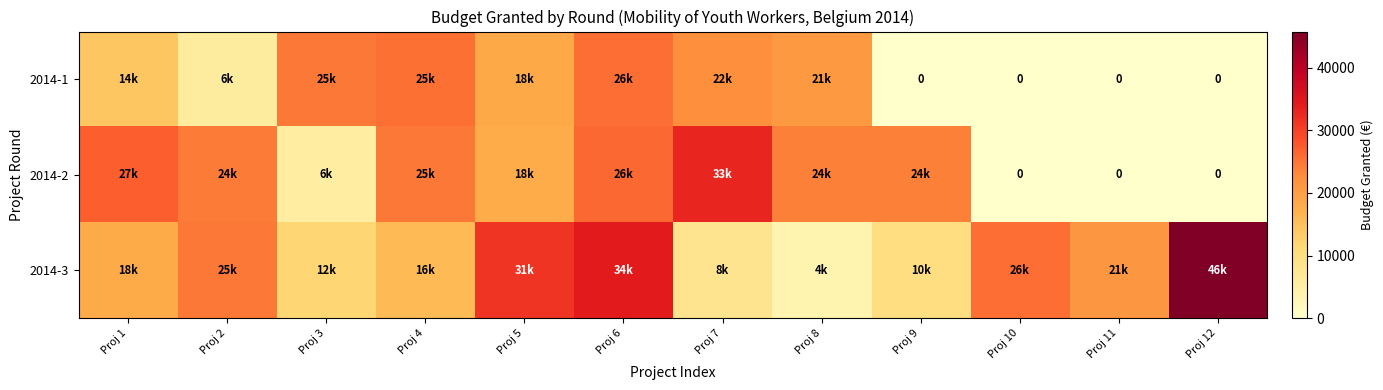

What is the difference between the 2014-2 values at Proj 12 and Proj 4?

24725